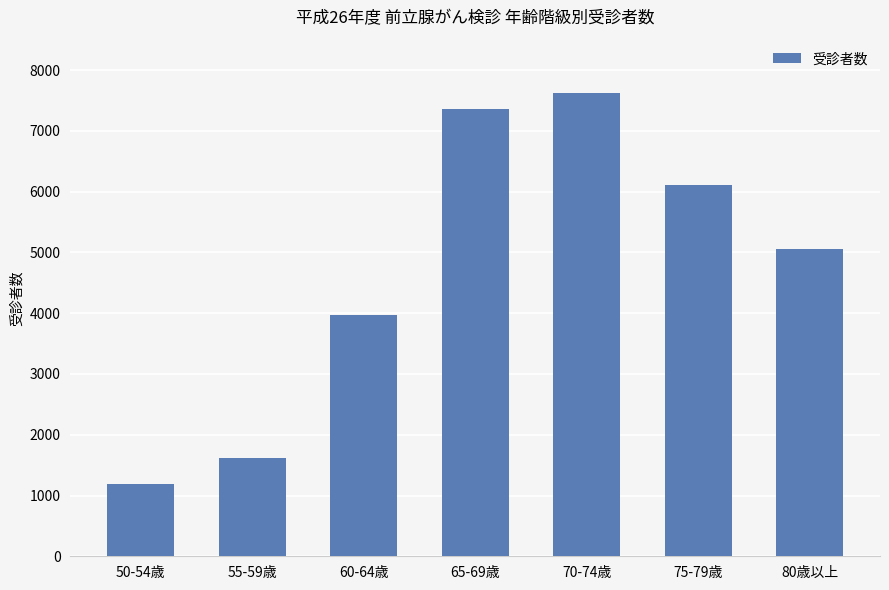

The chart shows a value of 837 at 60-64歳. True or false?

False